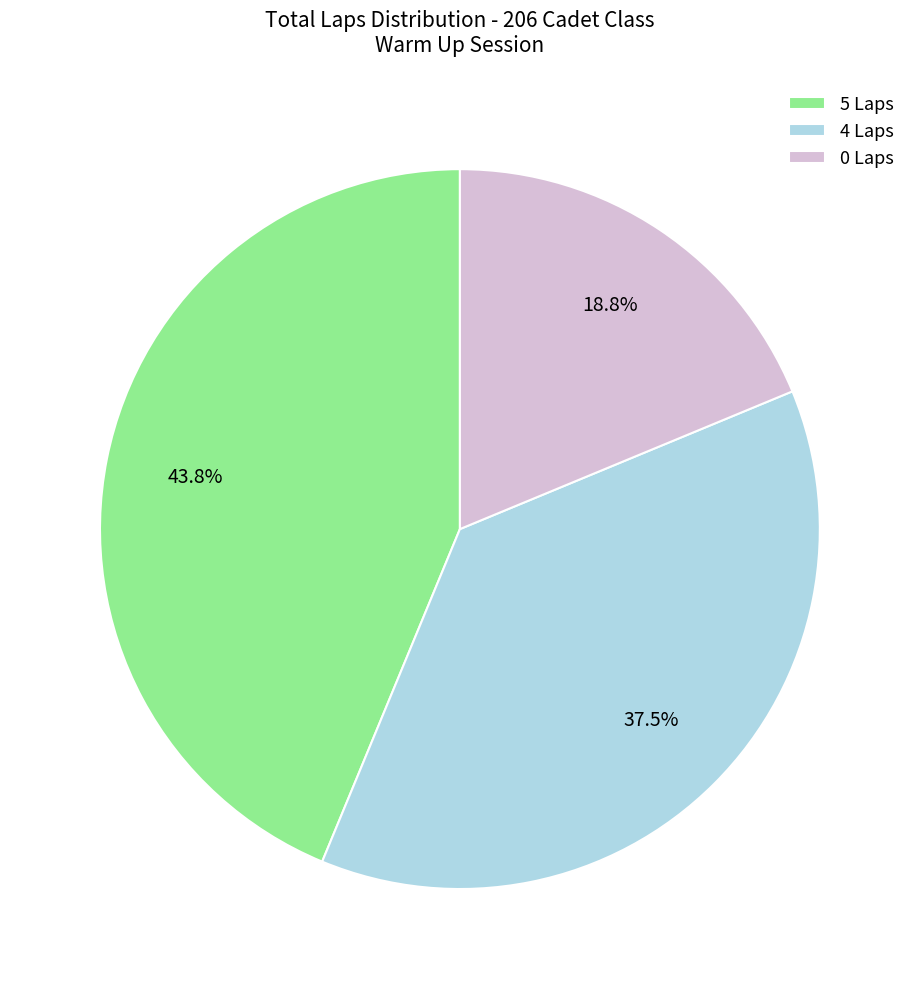

Approximately how many times larger is the value at 0 Laps compared to 5 Laps?

0.4